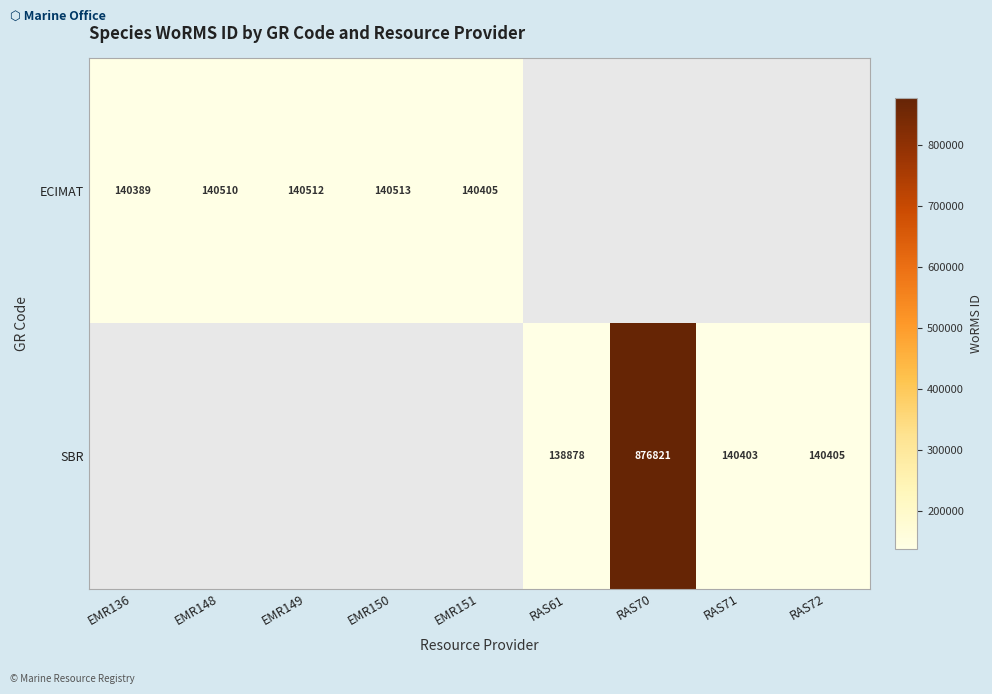

What is the sum of the SBR values at RAS61 and RAS70?

1015699